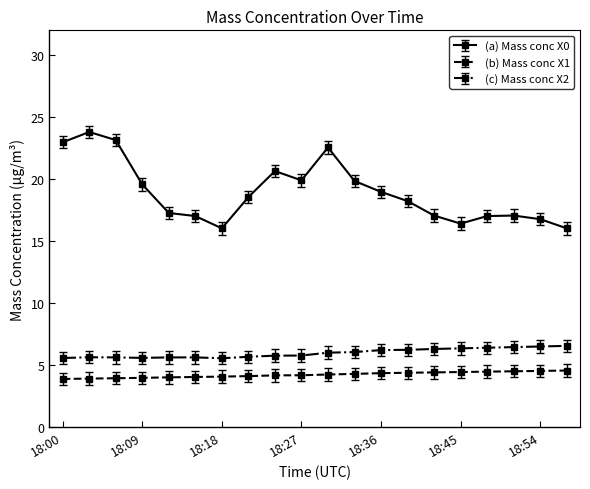

True or false: (a) Mass conc X0 and (c) Mass conc X2 cross at least once.

False